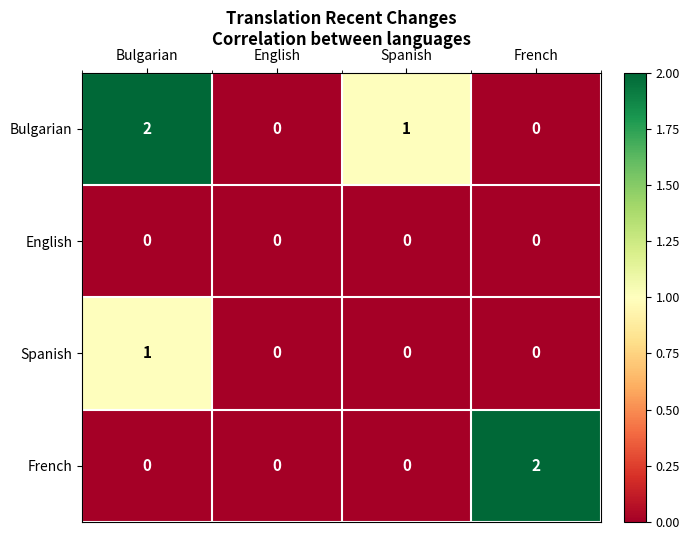

Reading left to right, extract all data points from this chart.

Bulgarian: Bulgarian=2	English=0	Spanish=1	French=0
English: Bulgarian=0	English=0	Spanish=0	French=0
Spanish: Bulgarian=1	English=0	Spanish=0	French=0
French: Bulgarian=0	English=0	Spanish=0	French=2